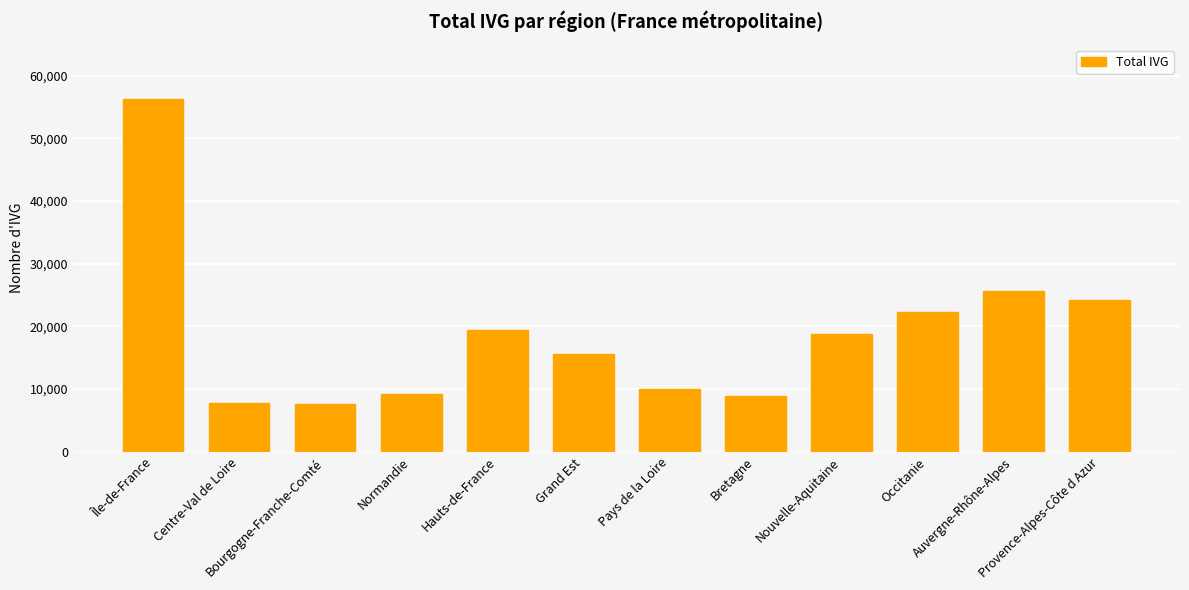

What is the maximum value shown in the chart?

56310